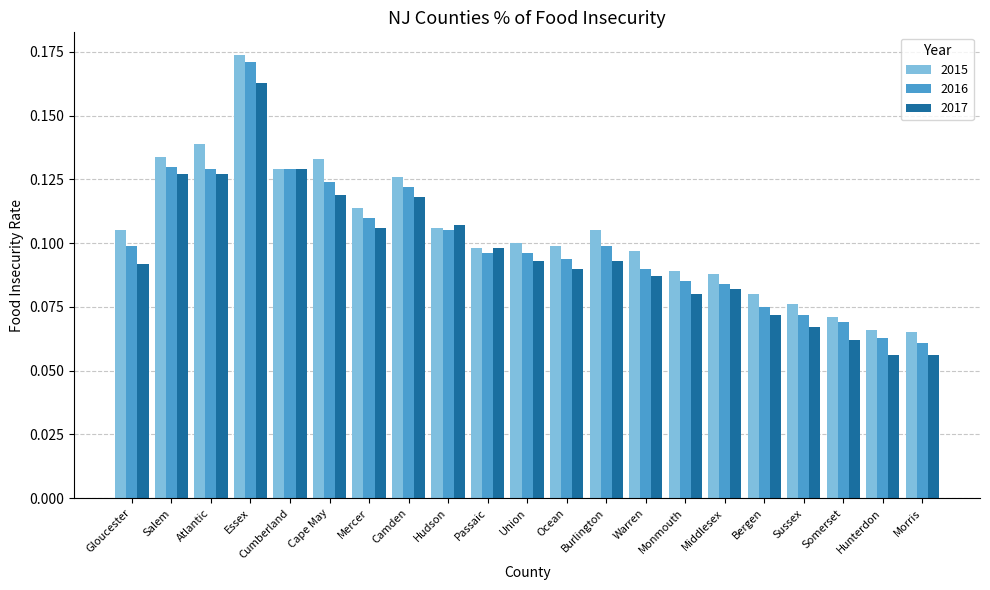

Count the 2016 values in the range 0 to 1.

21